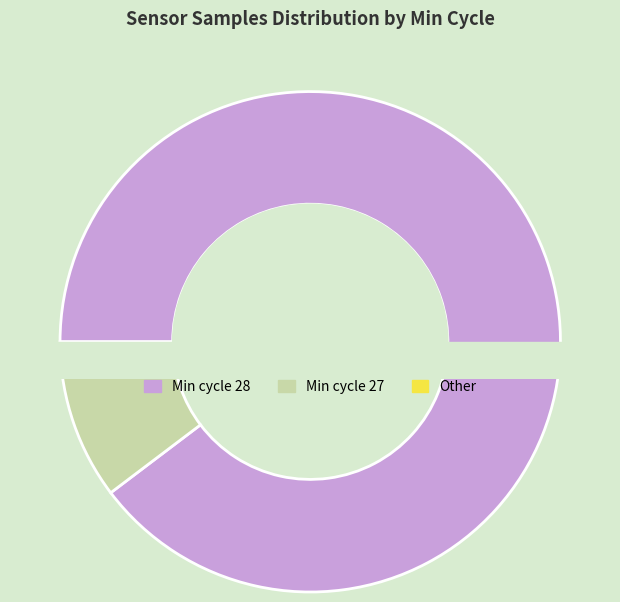

Is it true that 35 is 1% of the pie?

False